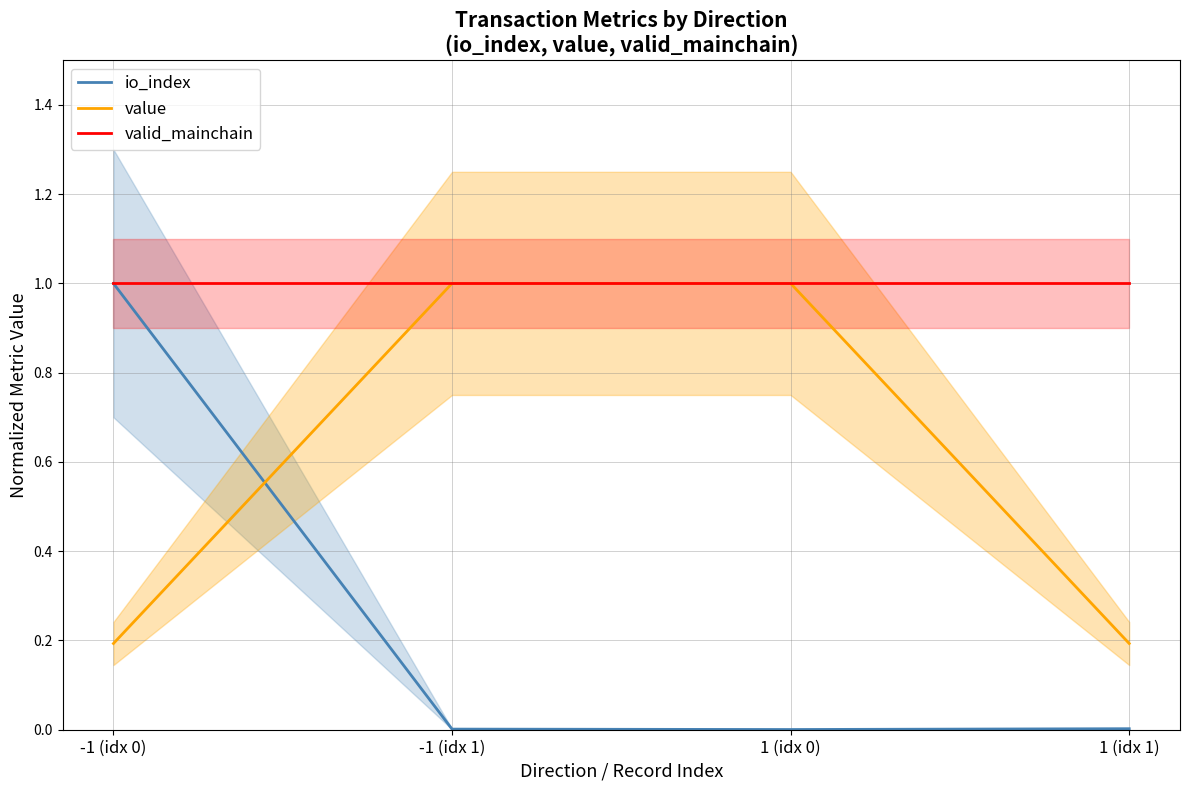

True or false: io_index and valid_mainchain cross at least once.

False